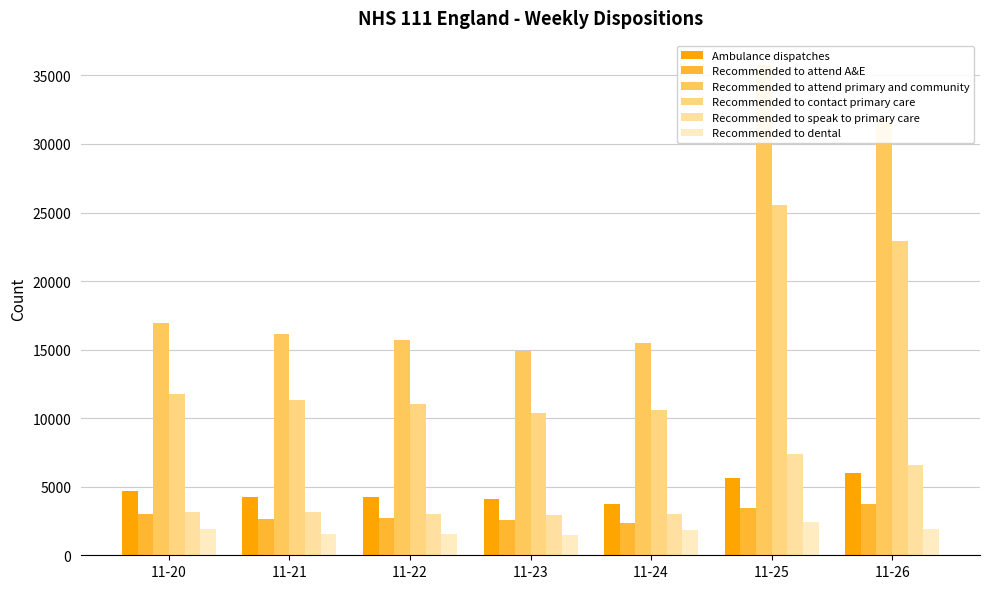

What is the difference between the Recommended to attend A&E values at 11-25 and 11-20?

415